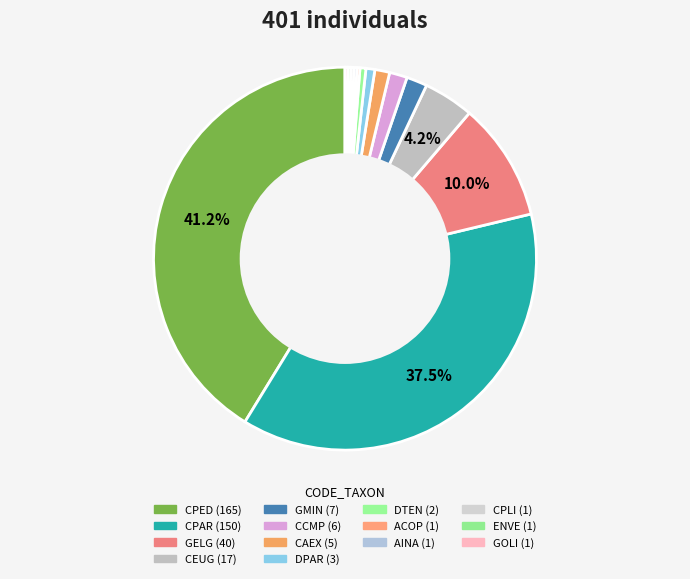

Approximately how many times larger is the value at CAEX compared to GOLI?

5.0